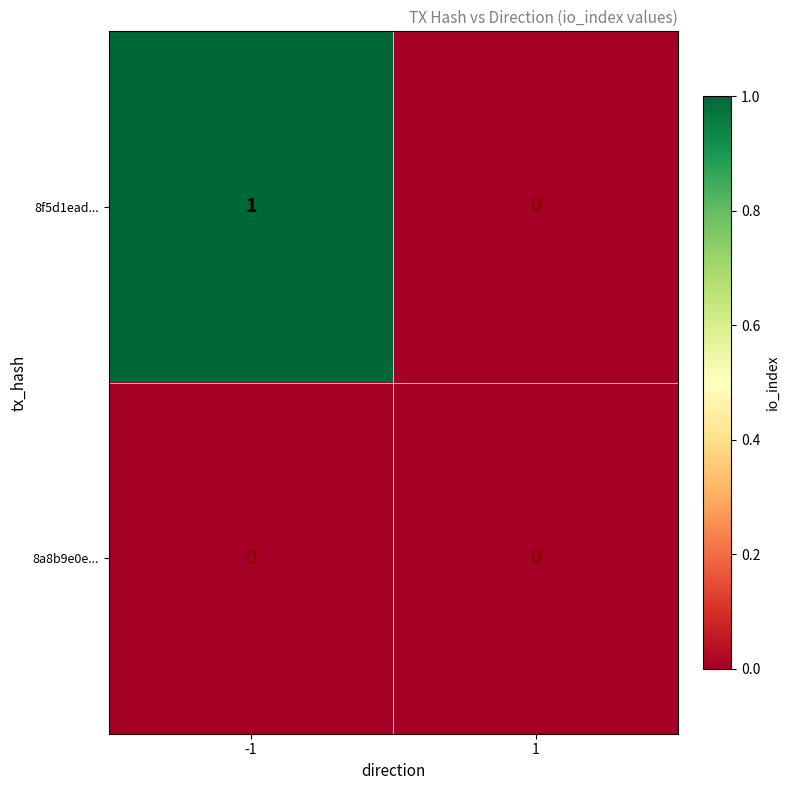

Reading right to left, what are all the values shown in this chart?

8f5d1ead...: 0	1
8a8b9e0e...: 0	0